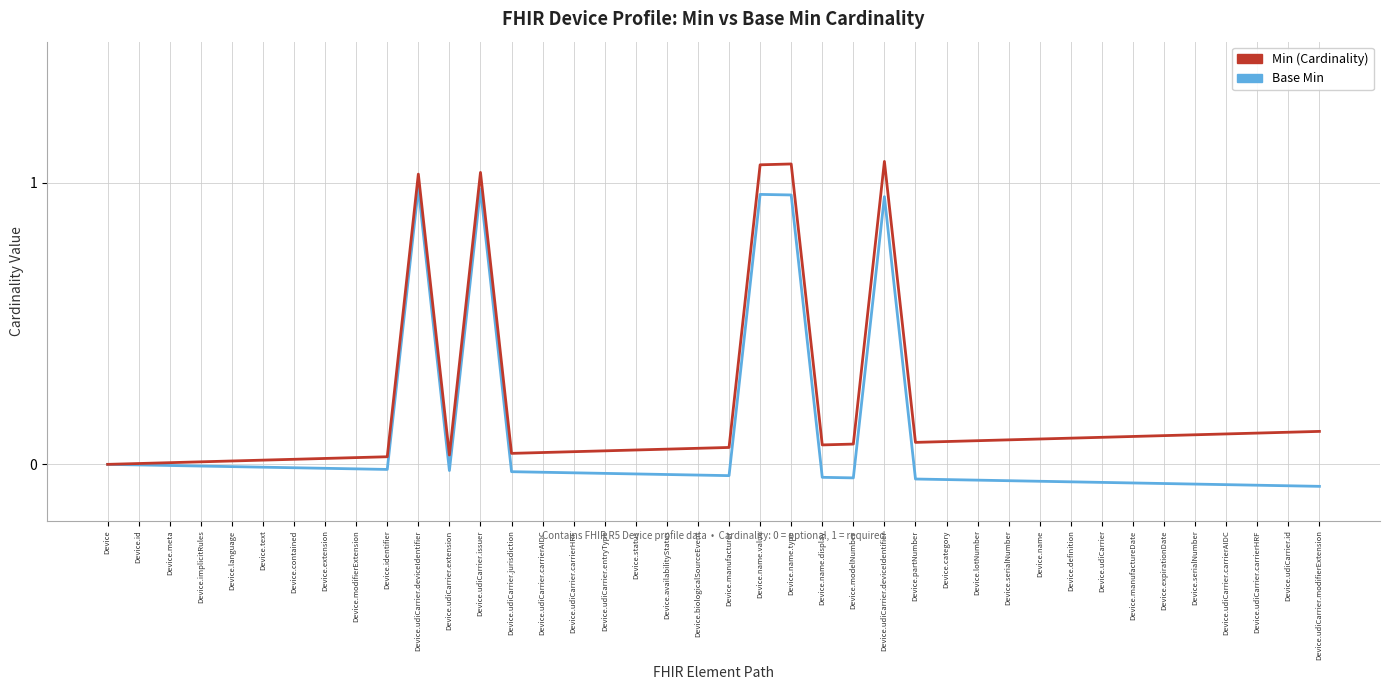

What is the label of the 12th point from the right?

Device.lotNumber